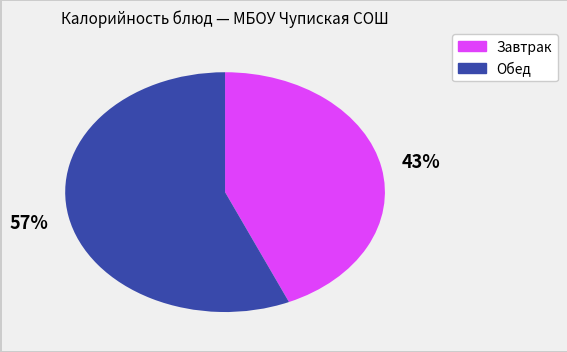

Is there any slice that represents more than half of the pie?

Yes